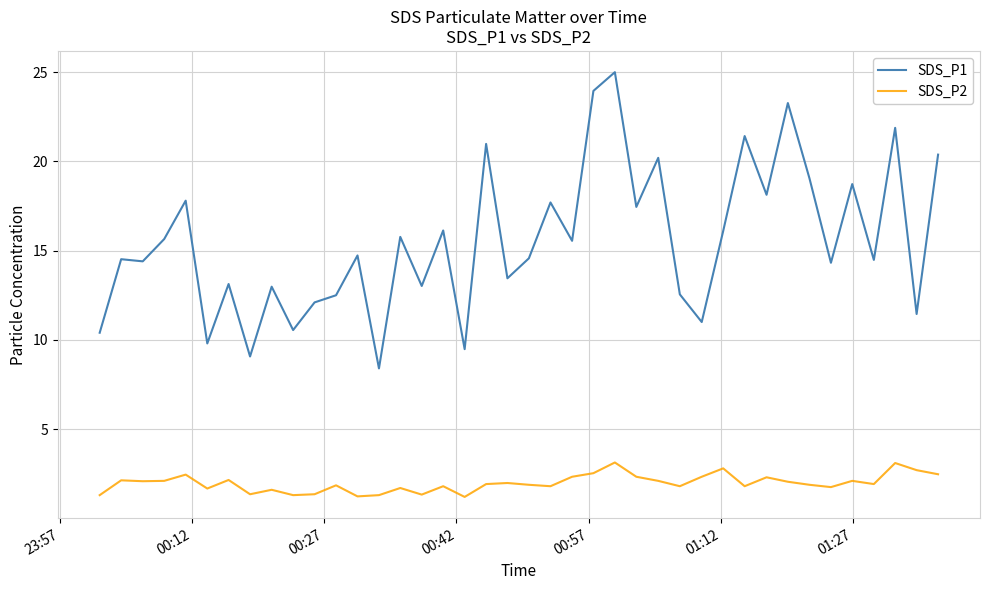

How many distinct data groups are displayed?

2